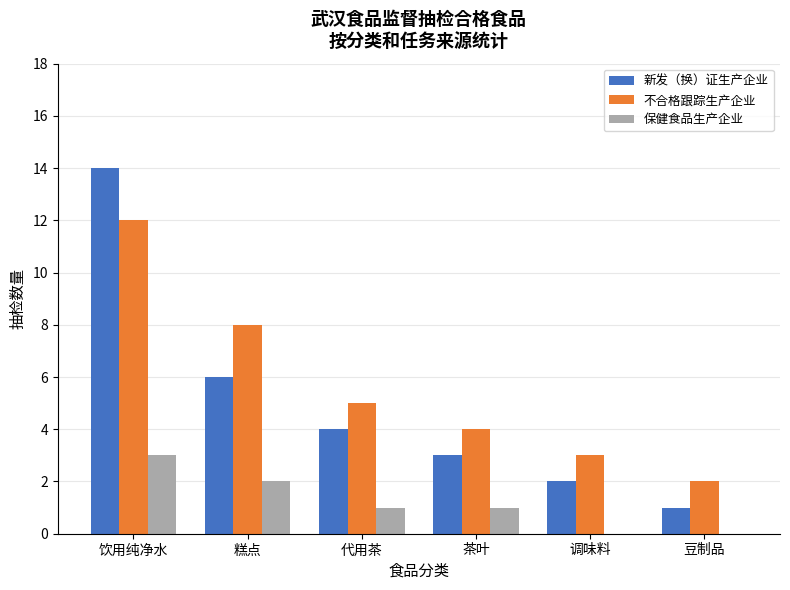

Where does the 不合格跟踪生产企业 series first go above 5?

饮用纯净水